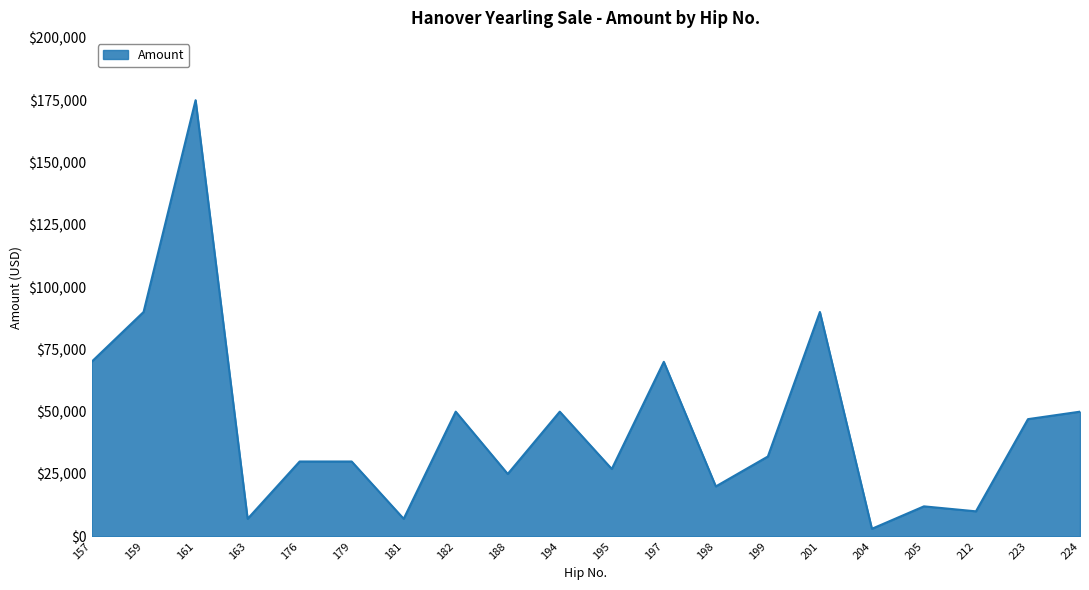

What value does the data have at 182?

50000